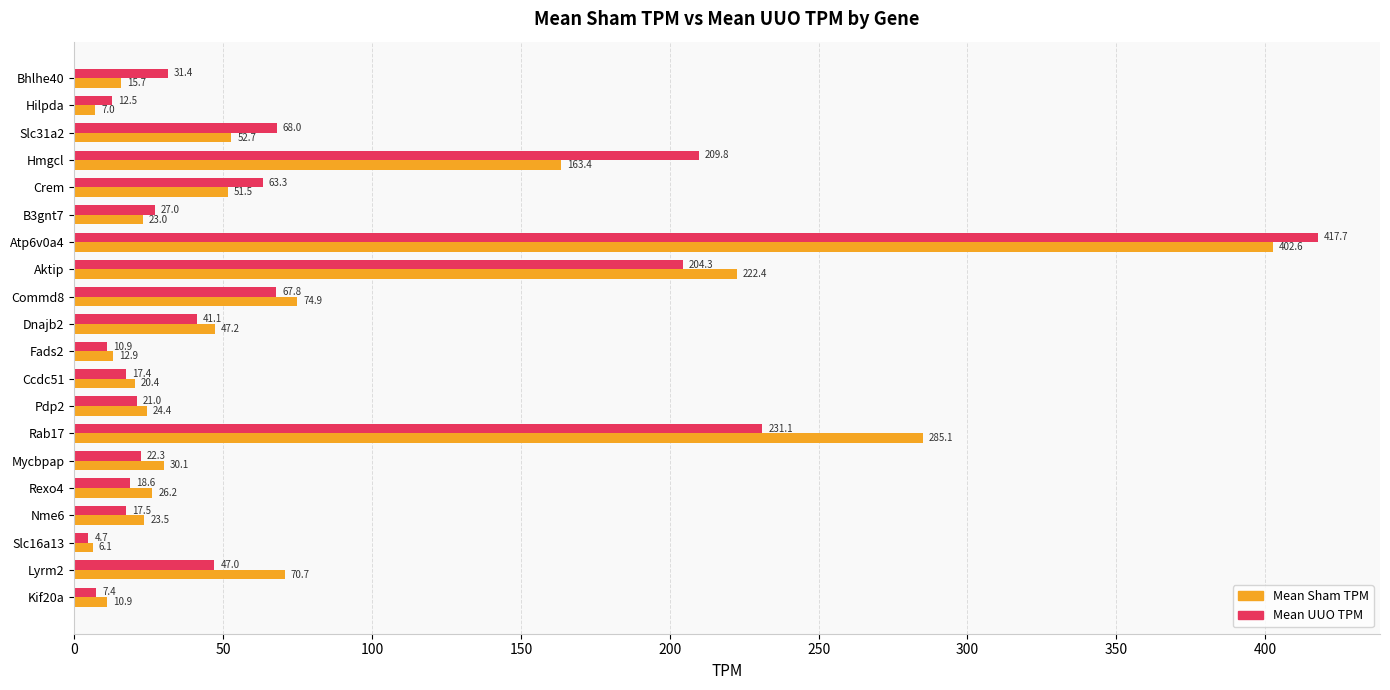

What is the difference between the maximum and minimum values in the Mean Sham TPM series?

396.5